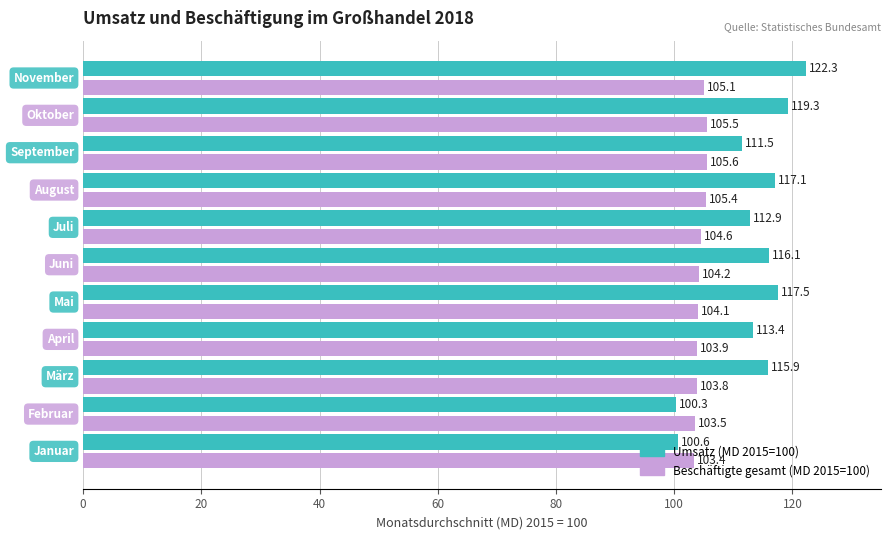

What is the maximum value shown in the chart?

122.3